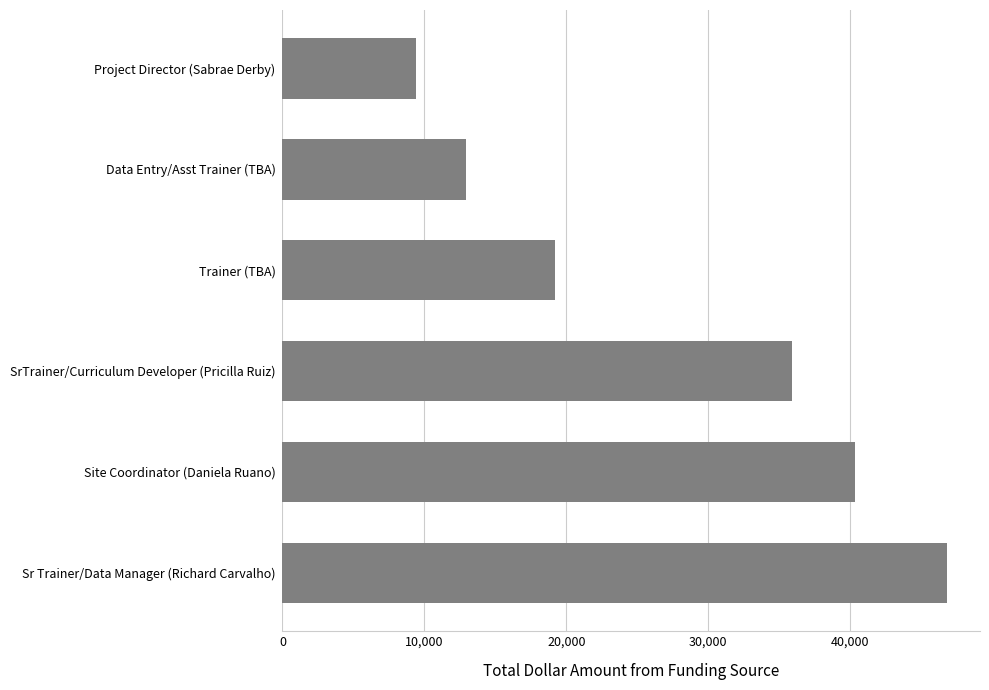

What is the ratio of the value at Sr Trainer/Data Manager (Richard Carvalho) to the value at Project Director (Sabrae Derby)?

5.0